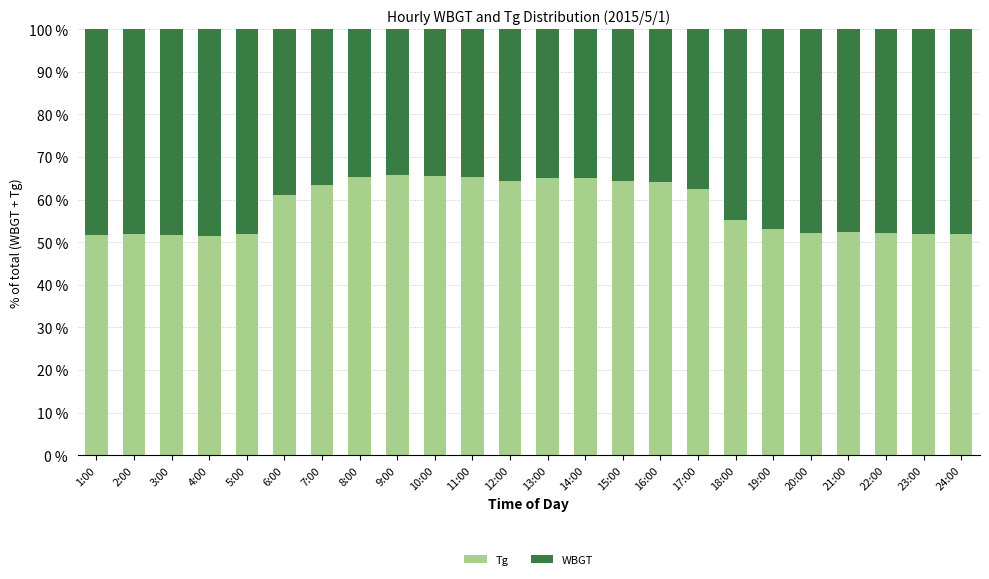

The Tg series shows 51.9 at 24:00. True or false?

True